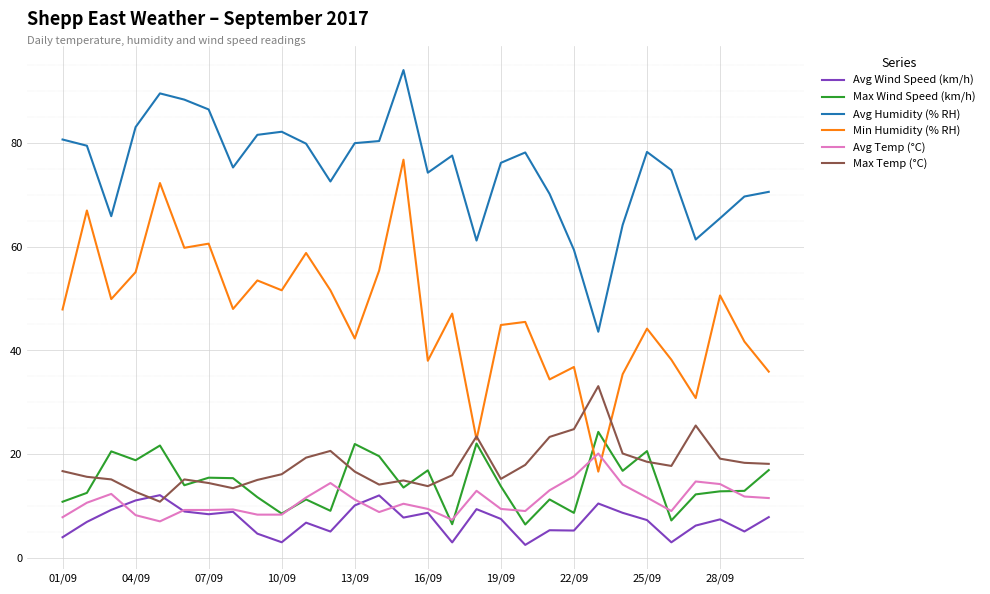

Rank the series by their maximum value, from highest to lowest.

Avg Humidity (% RH), Min Humidity (% RH), Max Temp (°C), Max Wind Speed (km/h), Avg Temp (°C), Avg Wind Speed (km/h)